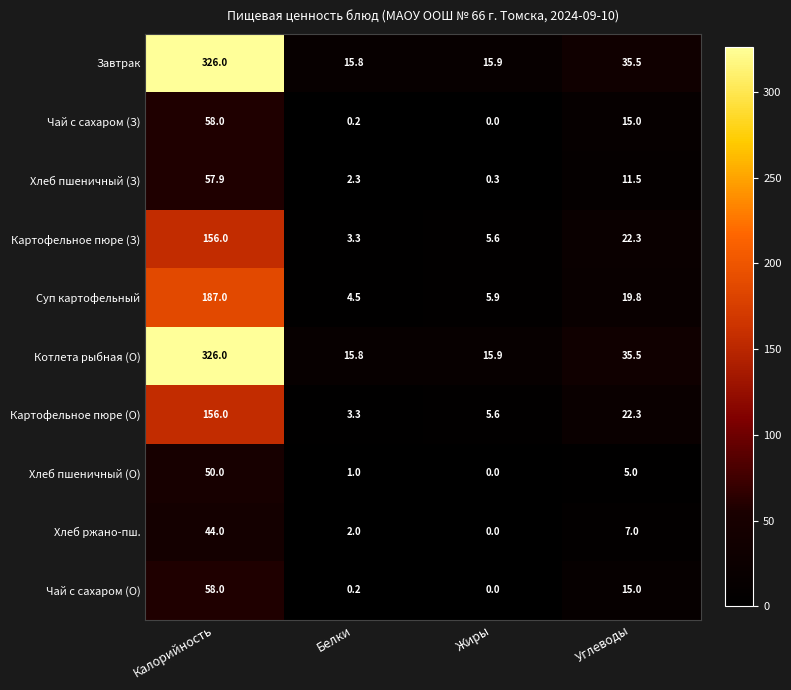

True or false: Чай с сахаром (З) has a value of 15.0 at Углеводы.

True